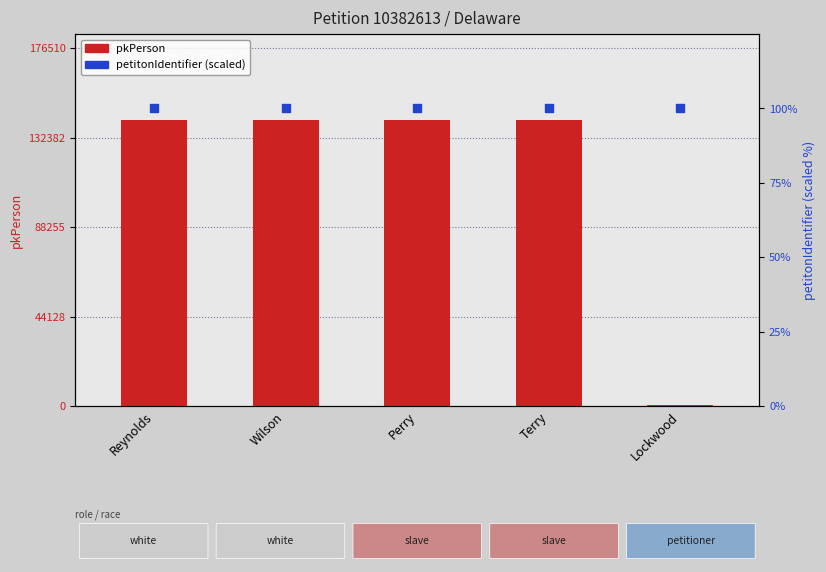

Is the value of pkPerson at Lockwood greater than the value of petitonIdentifier at Reynolds?

Yes